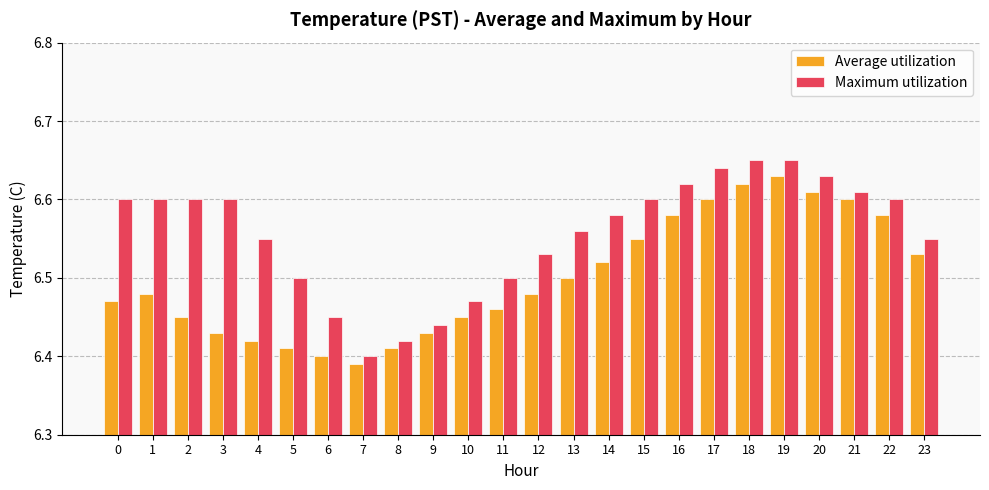

Where is Average utilization nearest to the value 6?

7